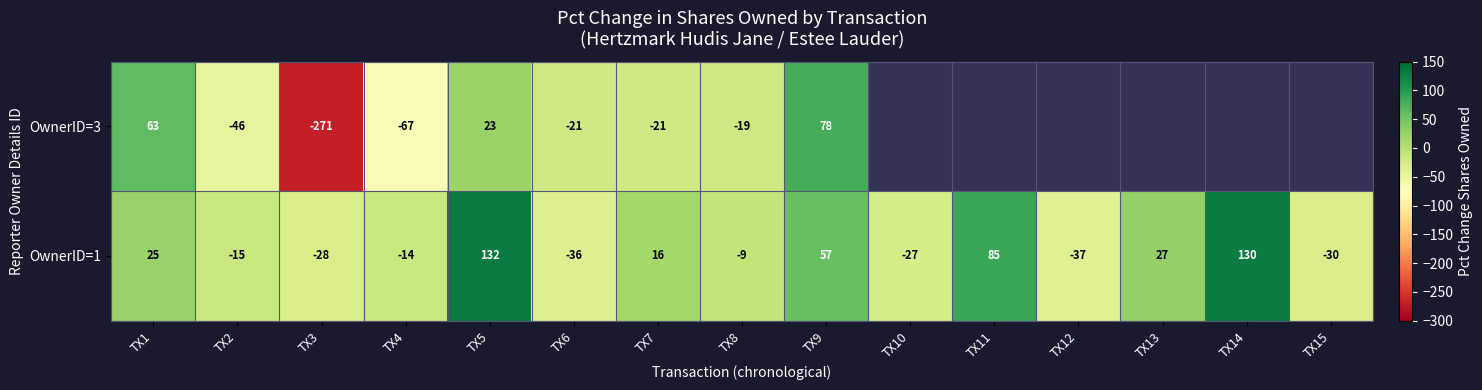

Where is OwnerID=1 nearest to the value 47?

TX9